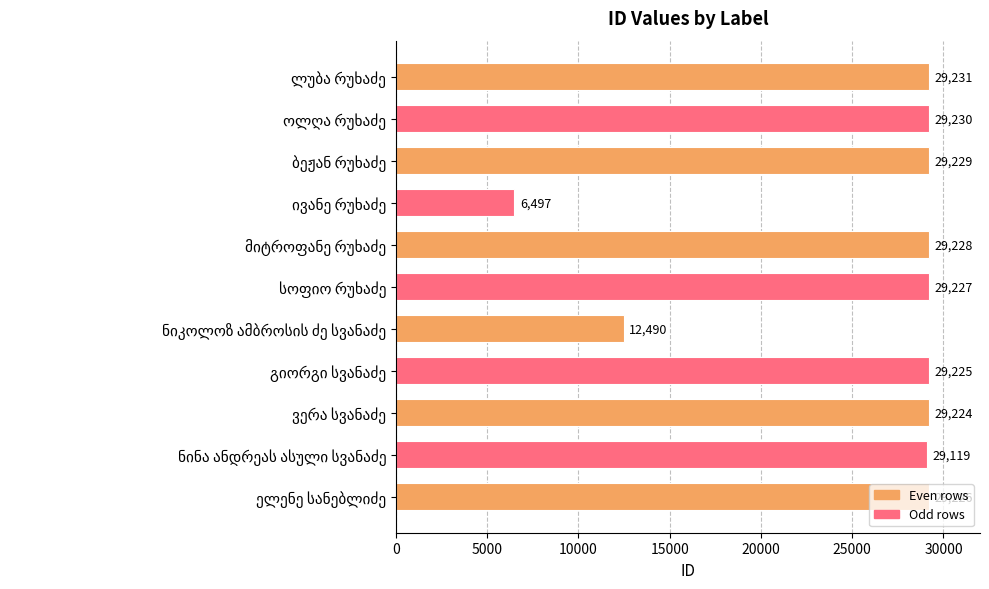

What is the difference between the second highest and minimum values?

22733